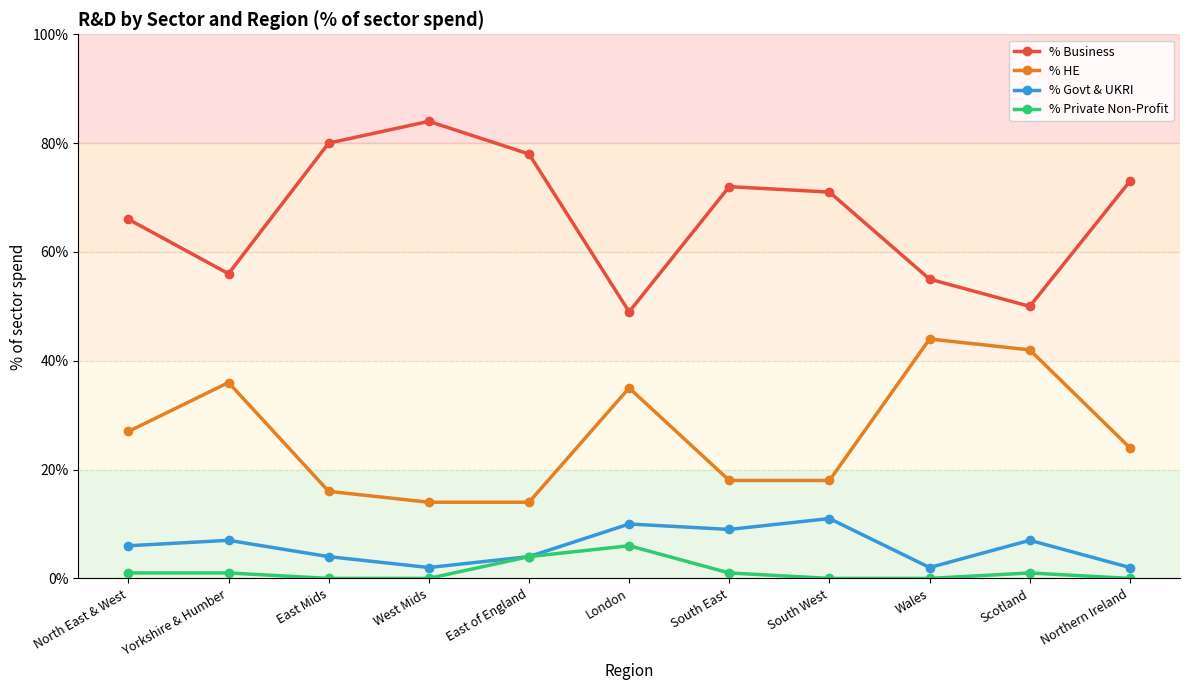

What is the spread (max minus min) of values at East Mids?

80